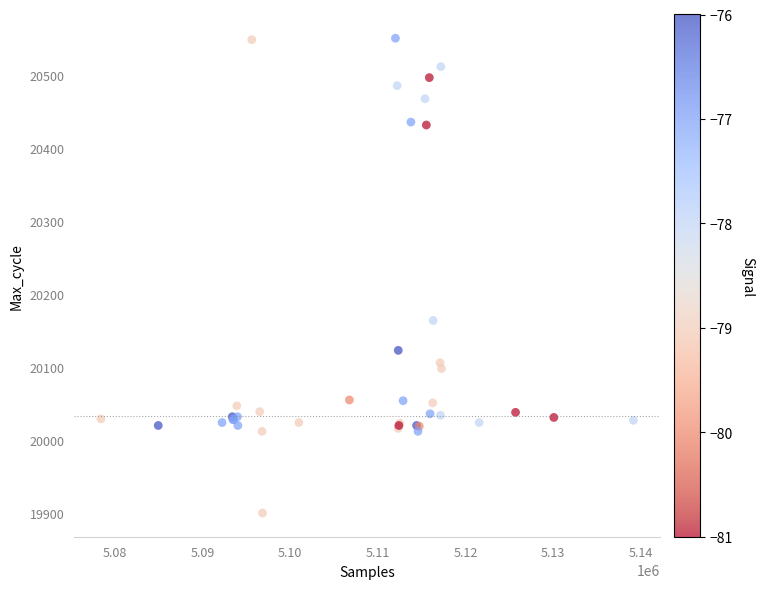

What Y value in the scatter plot is closest to 20225?

20164